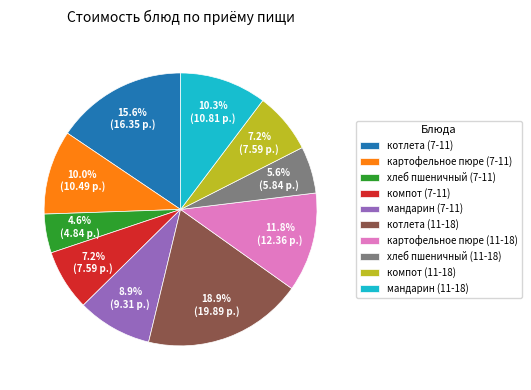

Which category has the biggest portion of the pie?

котлета (11-18)